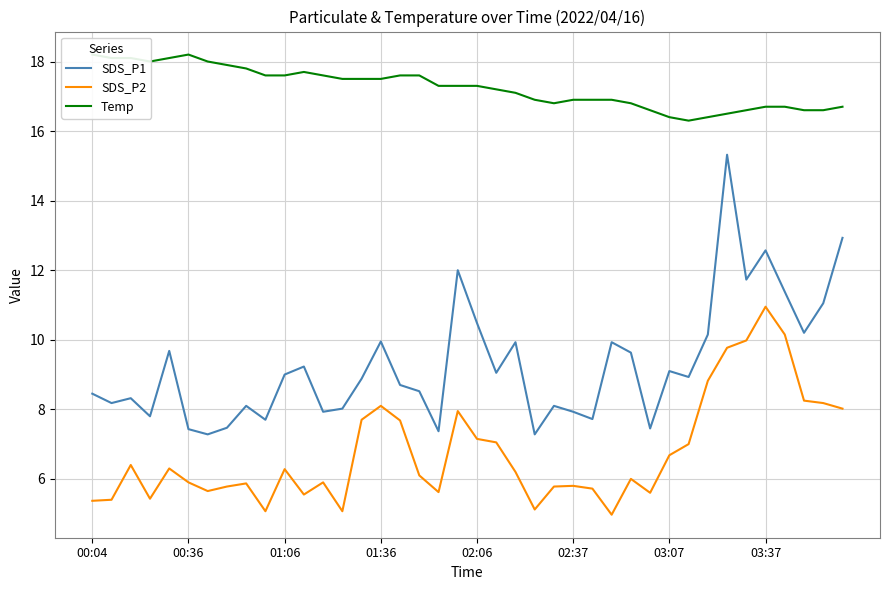

Which has a higher value, 17 or 8?

17